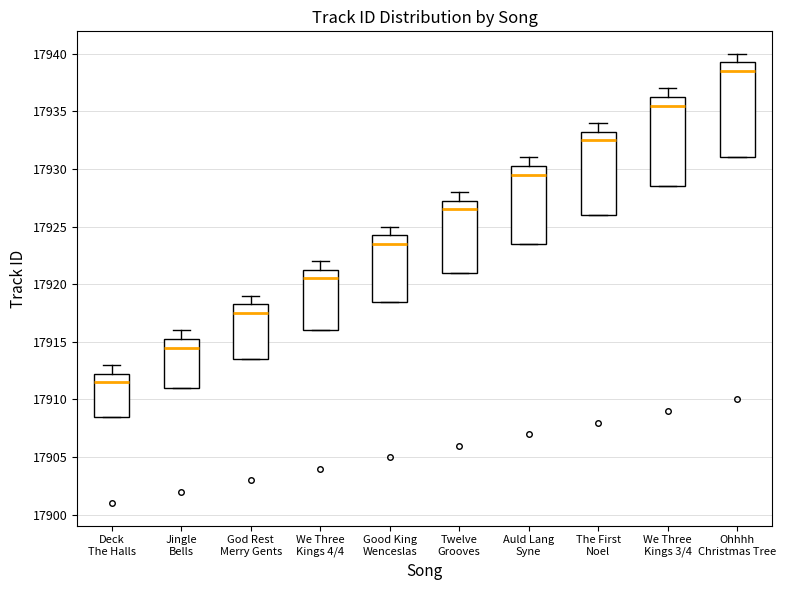

Which box's median line is the highest?

Ohhhh Christmas Tree